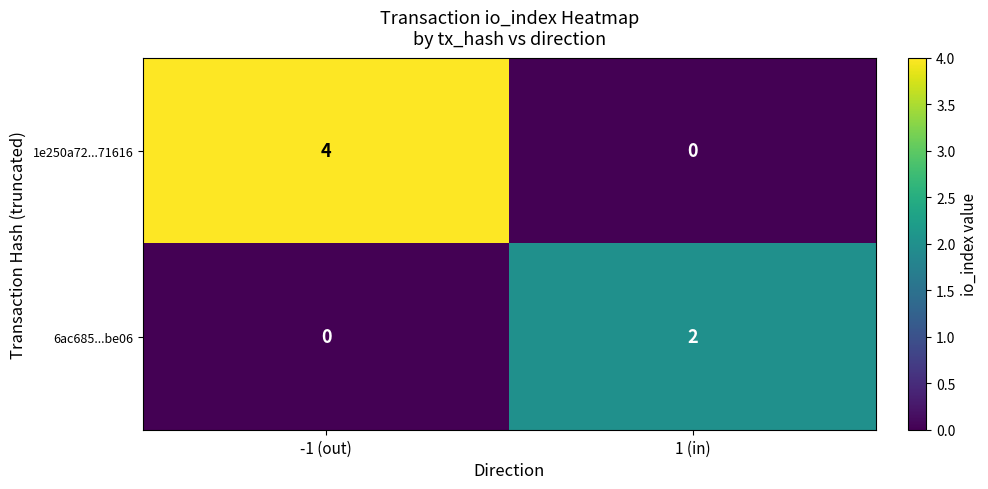

What is the difference between the 1e250a72...71616 values at -1 (out) and 1 (in)?

4